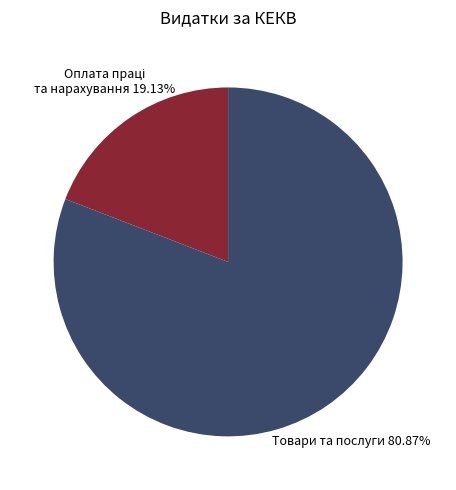

Is there a majority slice in this chart?

Yes